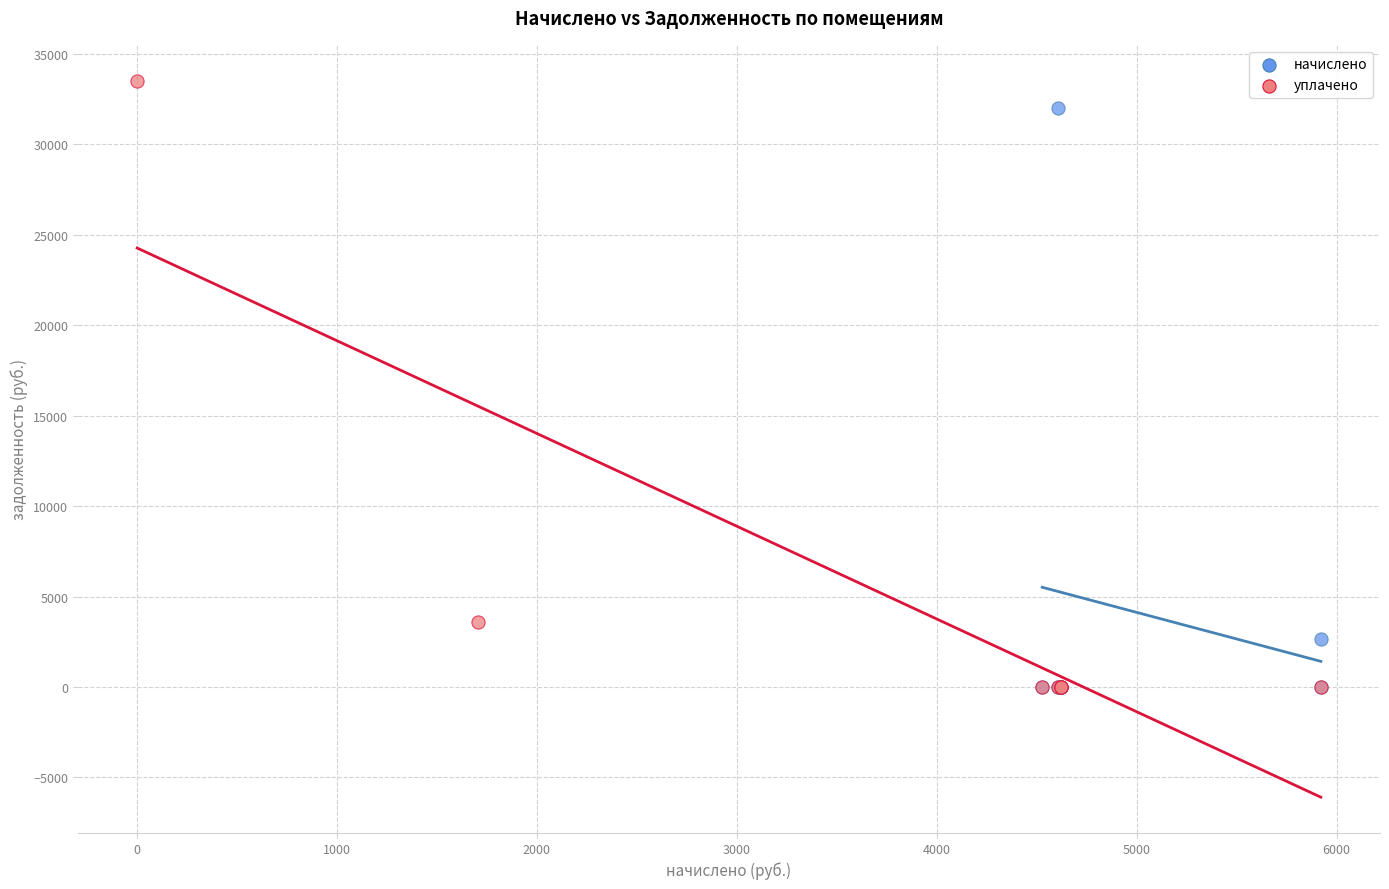

Which series has the widest spread of Y values?

уплачено